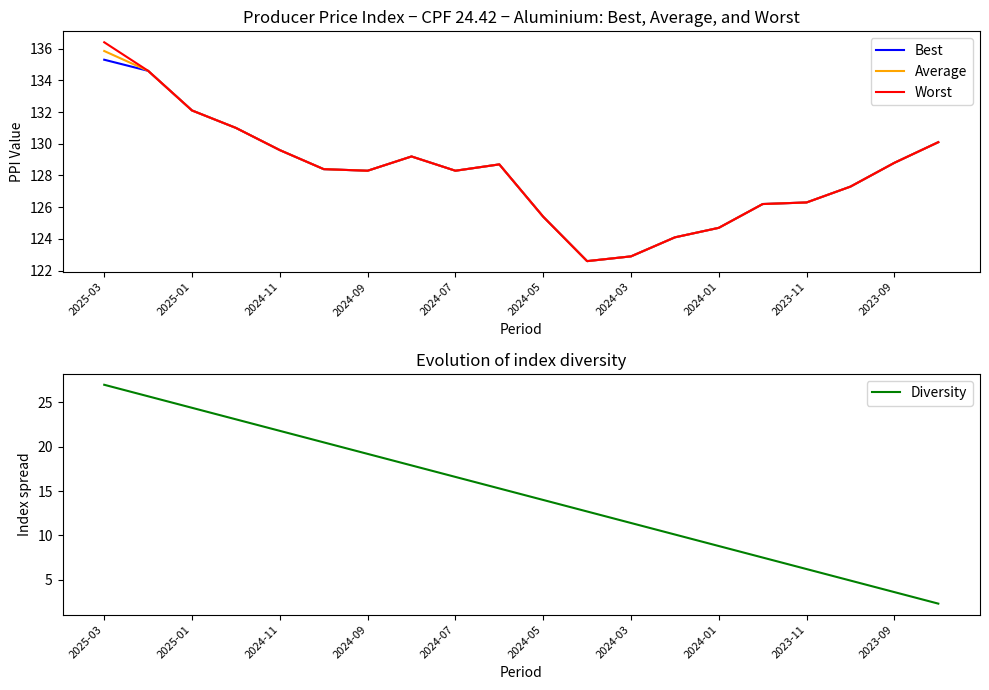

At which category is the sum across all series the highest?

2025-03